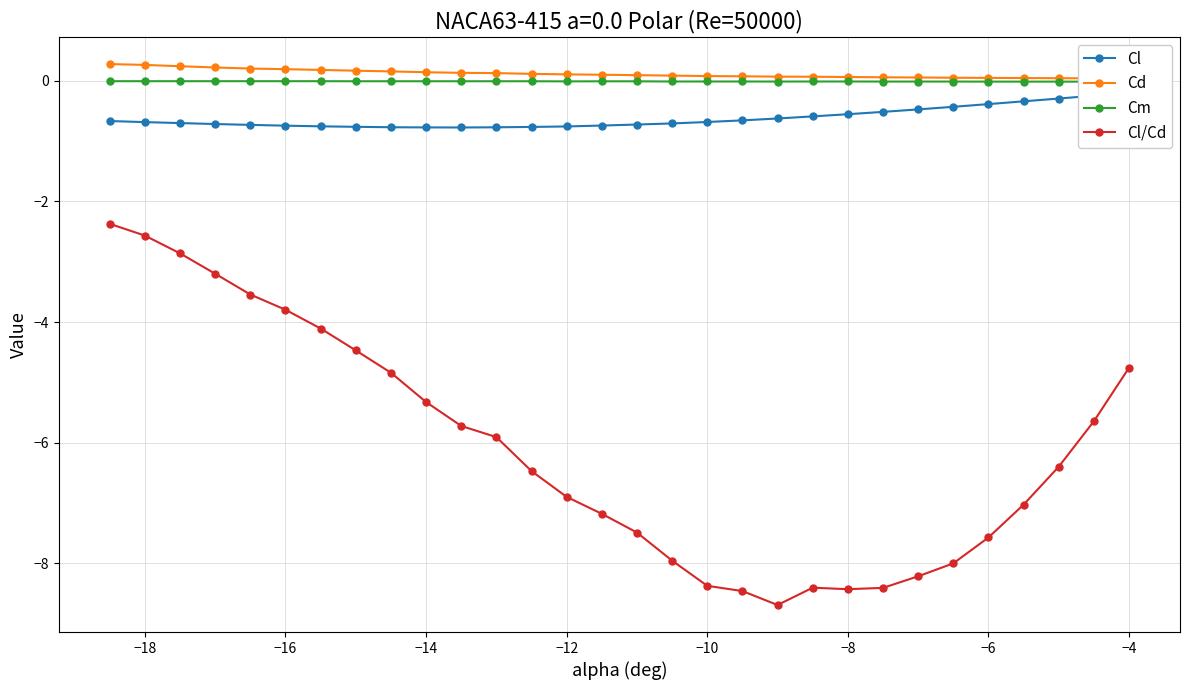

True or false: Cl/Cd and Cl cross at least once.

False